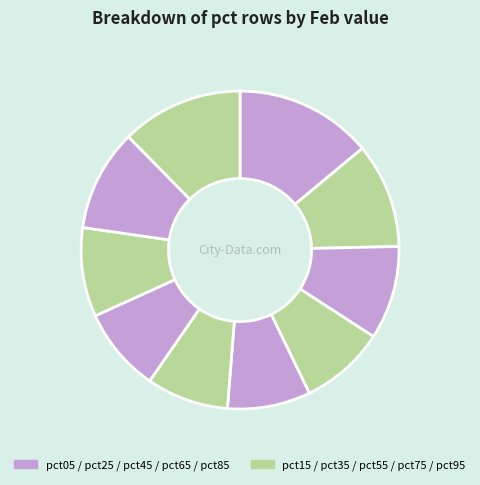

Rank the categories by value from lowest to highest.

pct55, pct45, pct65, pct35, pct75, pct25, pct85, pct15, pct95, pct05